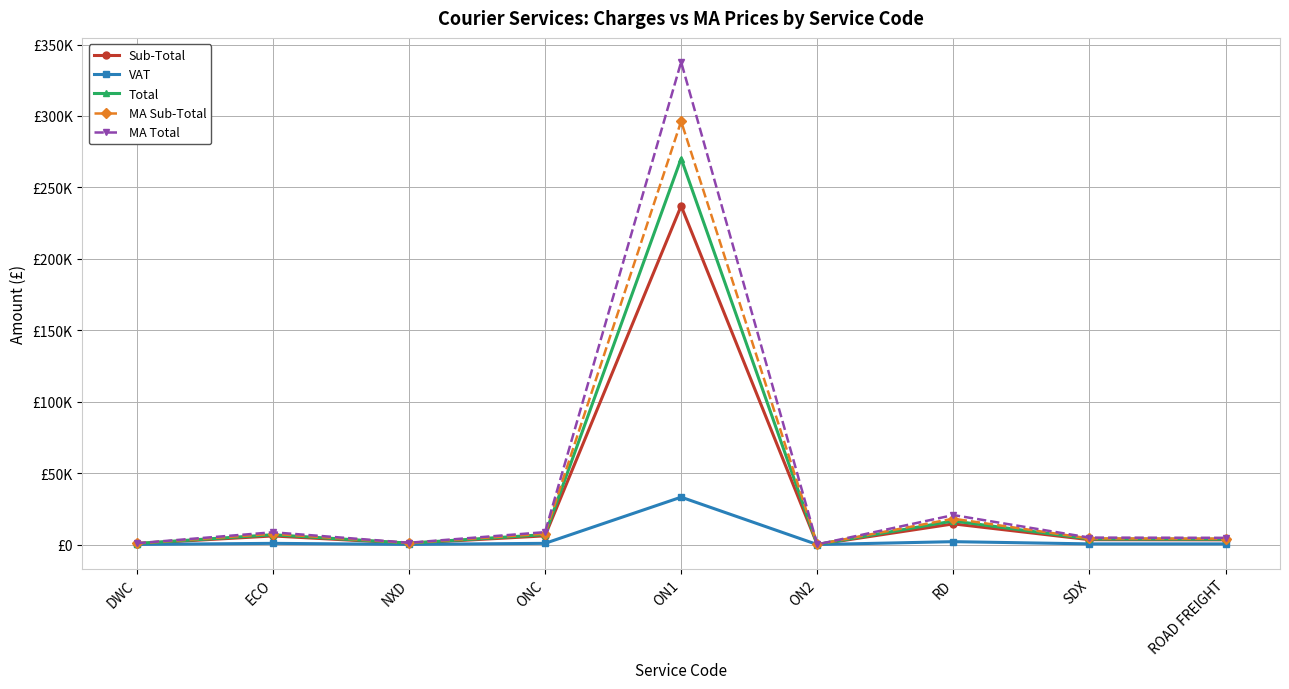

What is the sum of all Sub-Total values?

271995.0